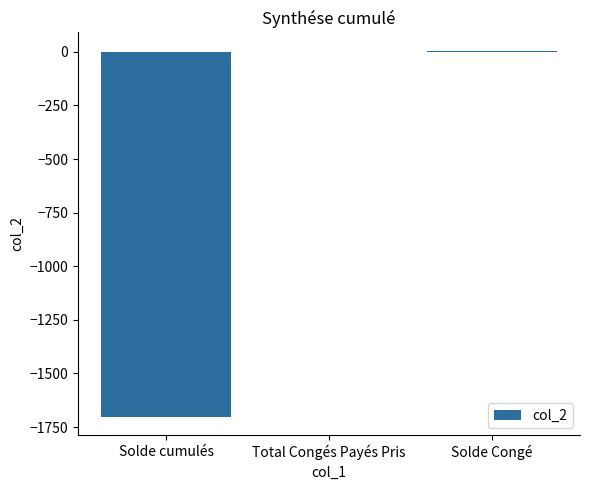

What value does the data have at Solde cumulés?

-1702.8